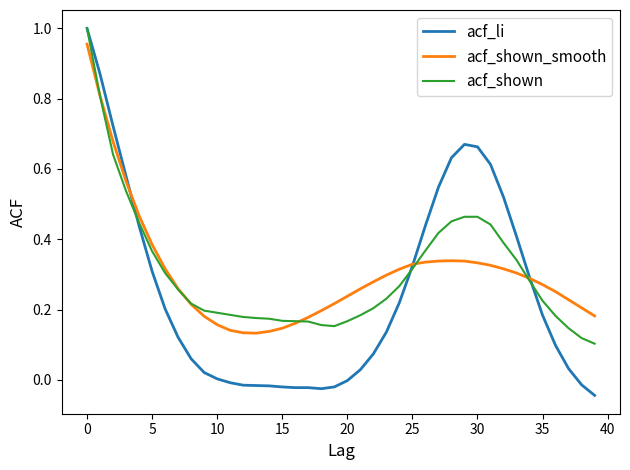

Which series has the largest range (max minus min)?

acf_li